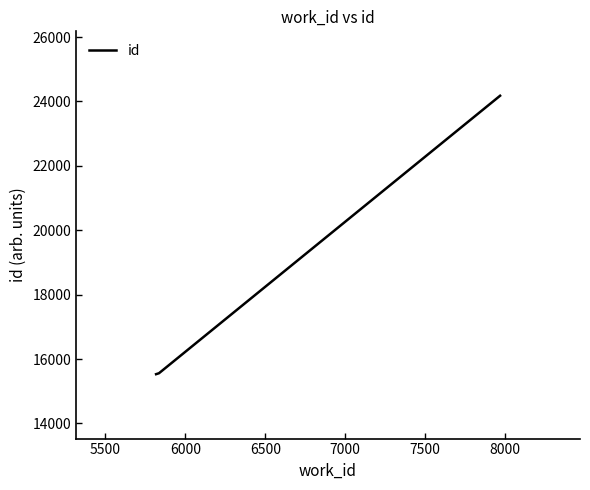

What is the average value?

18422